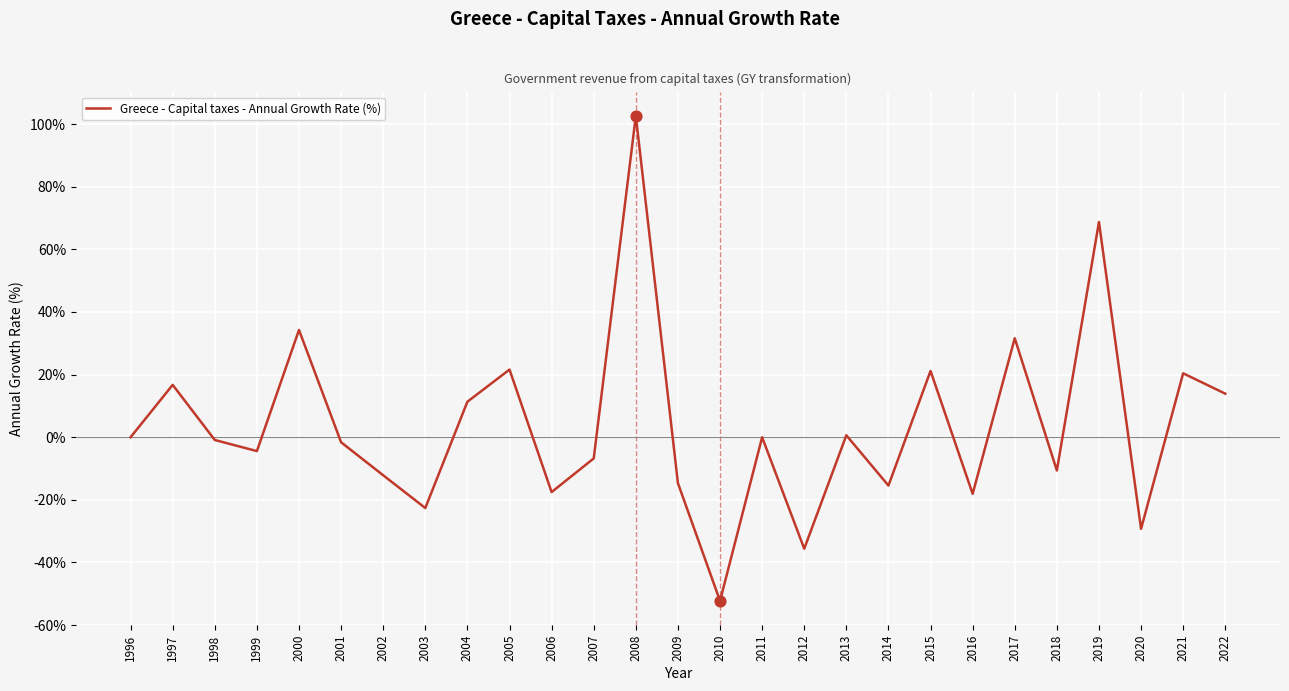

Which has a higher value, 2011 or 2000?

2000